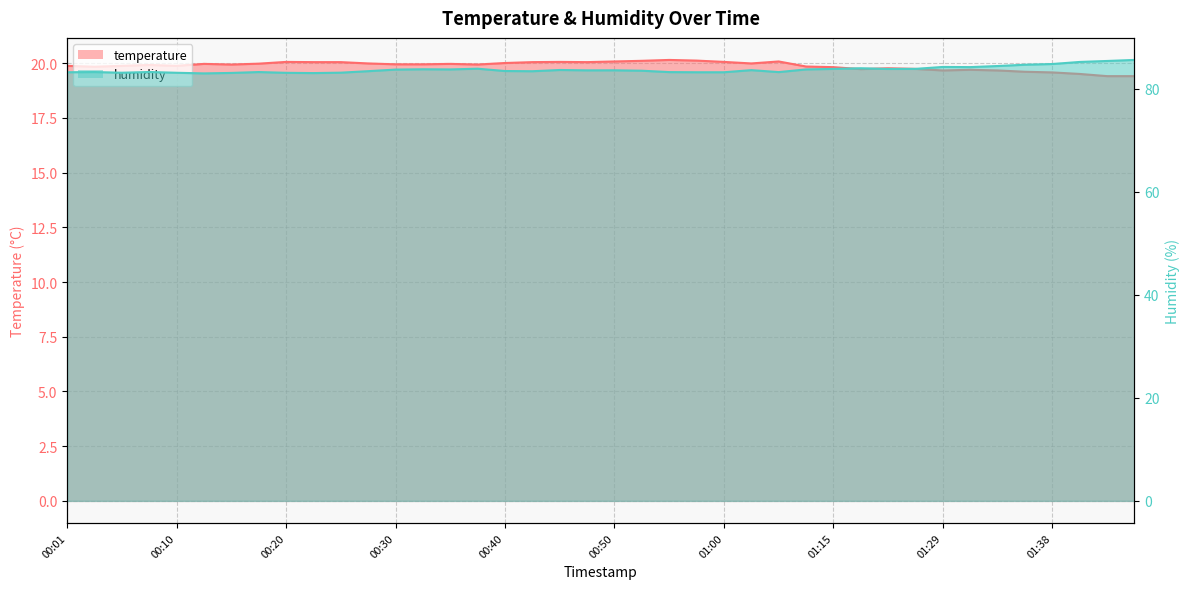

What is the total value across all series at 00:30?

103.7